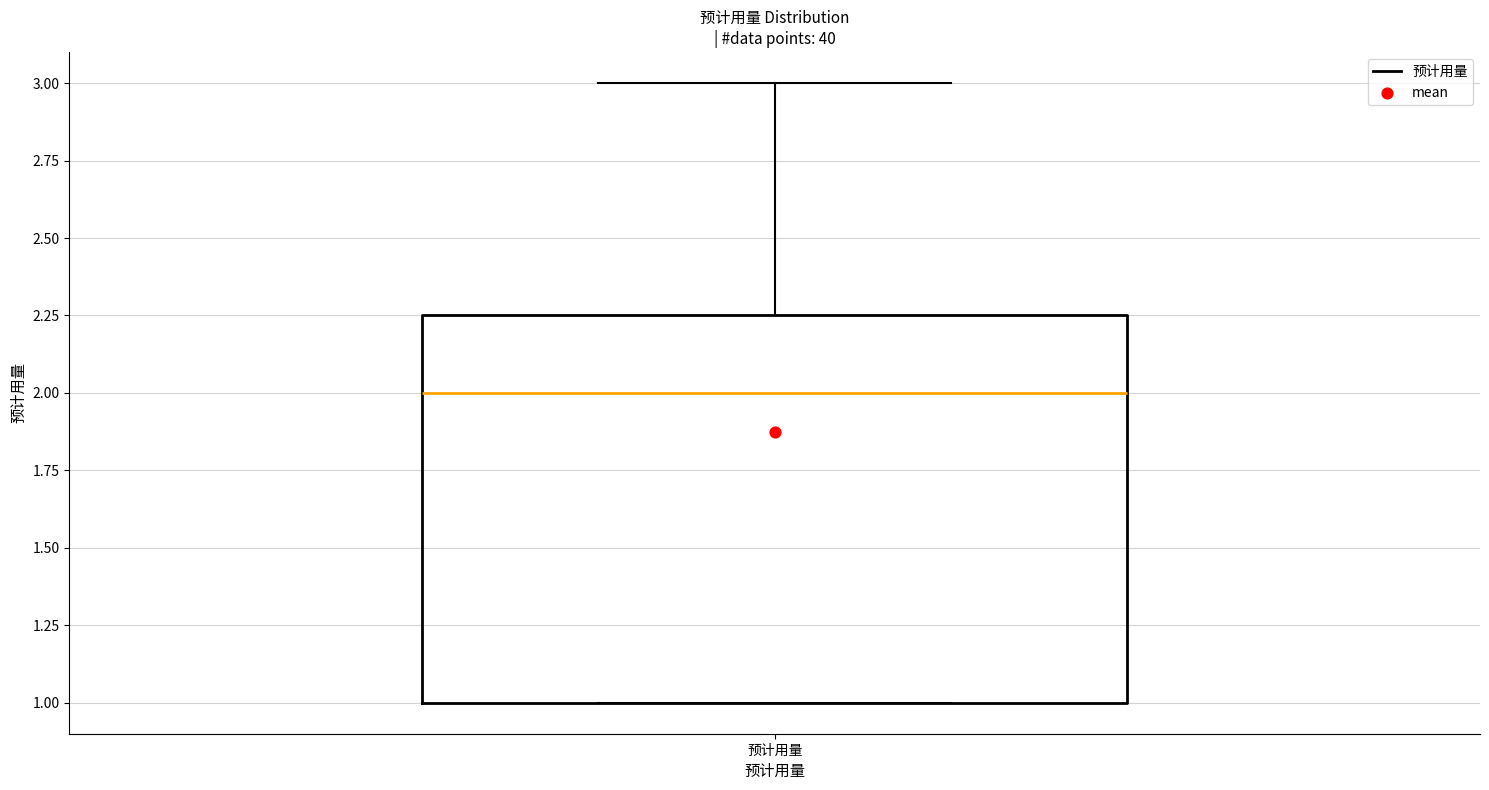

Transcribe this box plot: give where the median line is, the range the box spans, and where the two whiskers end, as read against the y-axis. The values are not printed on the chart, so give them approximately, as read against the axis.

median 2.00, box 1.00 to 2.25, whiskers 1.00 to 3.00